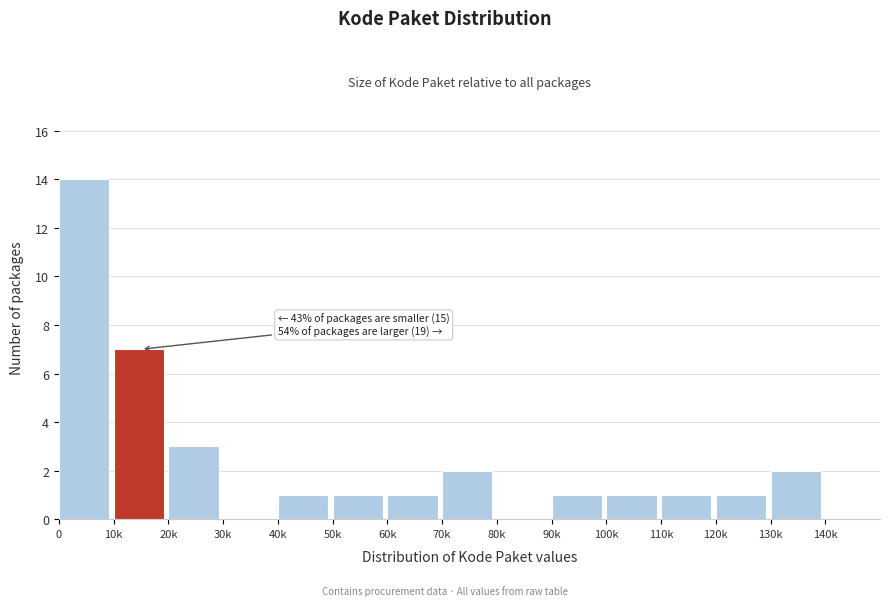

Reading left to right, transcribe all the data shown in this chart.

0=14	10k=7	20k=3	30k=0	40k=1	50k=1	60k=1	70k=2	80k=0	90k=1	100k=1	110k=1	120k=1	130k=2	140k=0